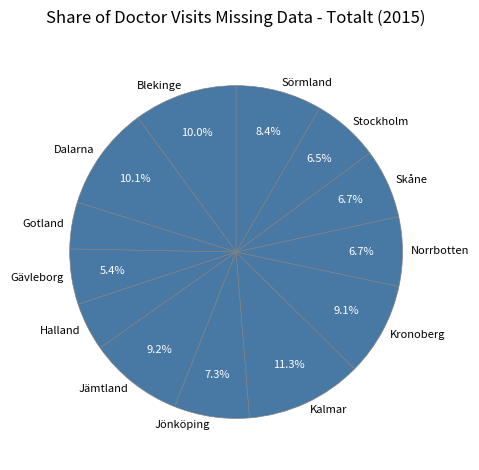

What percentage is the Jämtland slice, to the nearest percent?

9%